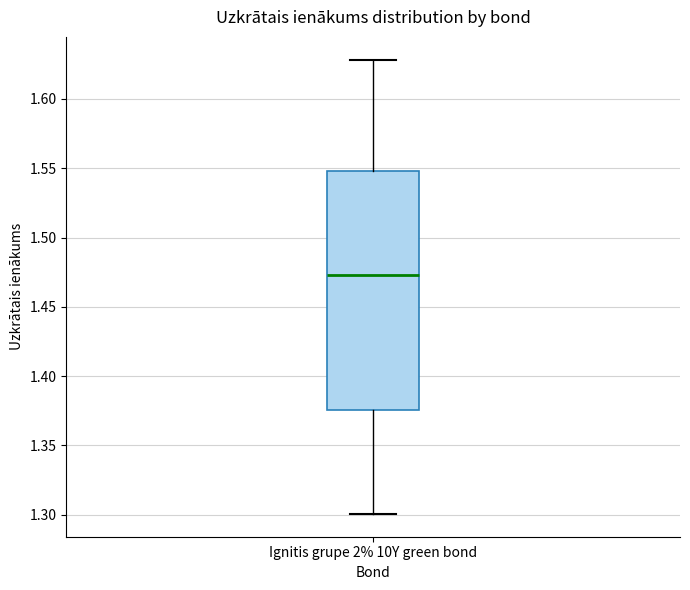

Where is the lower edge of the box for Ignitis grupe 2% 10Y green bond on the y-axis? The values are not printed on the chart, so give them approximately, as read against the axis.

1.375